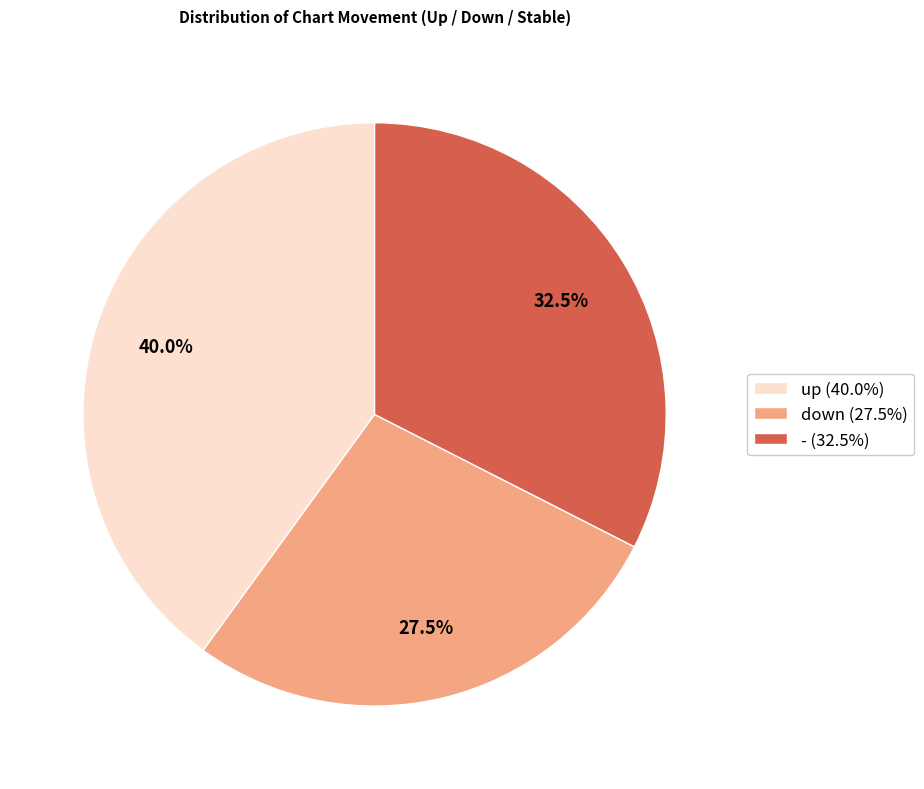

Approximately how many times larger is the value at up (40.0%) compared to down (27.5%)?

1.5